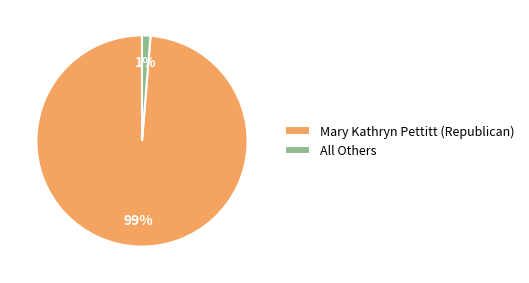

Rank the categories by value from lowest to highest.

All Others, Mary Kathryn Pettitt (Republican)